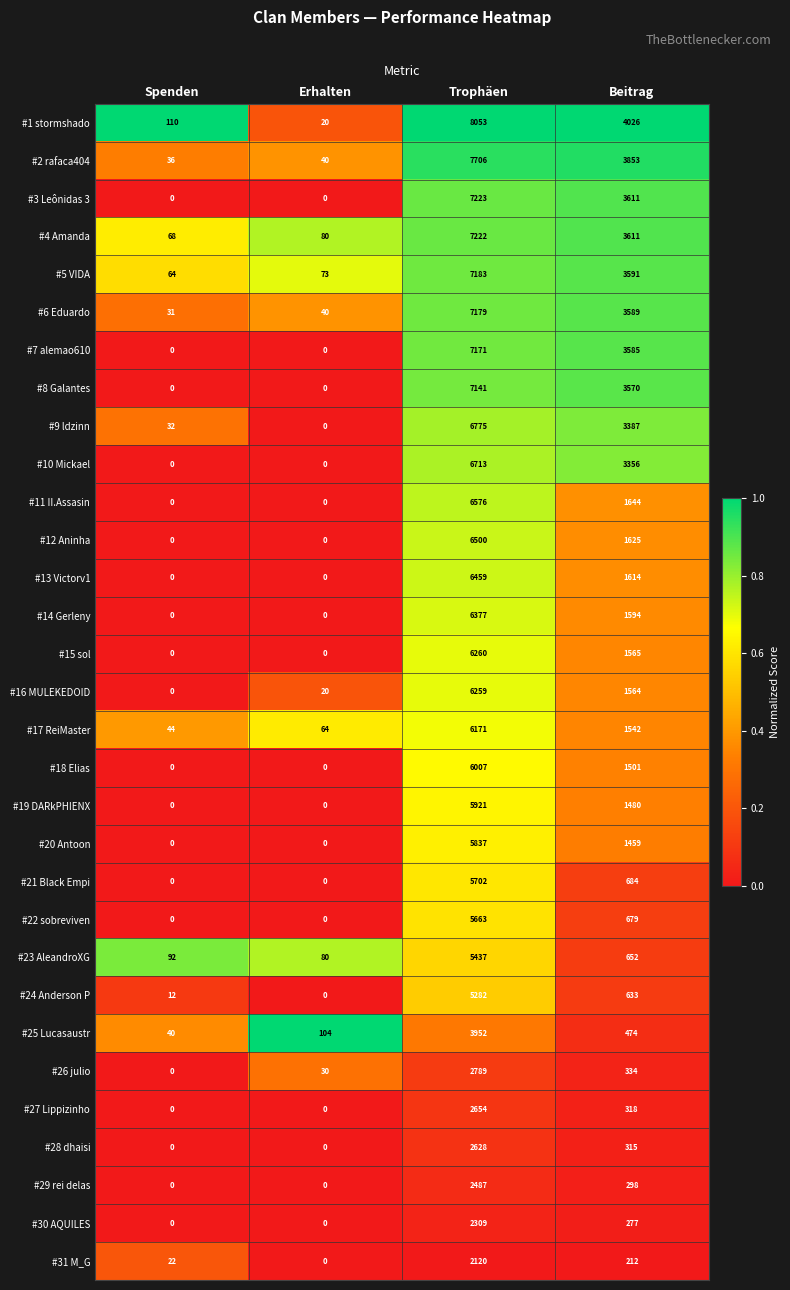

Which series has the largest range (max minus min)?

#1 stormshado